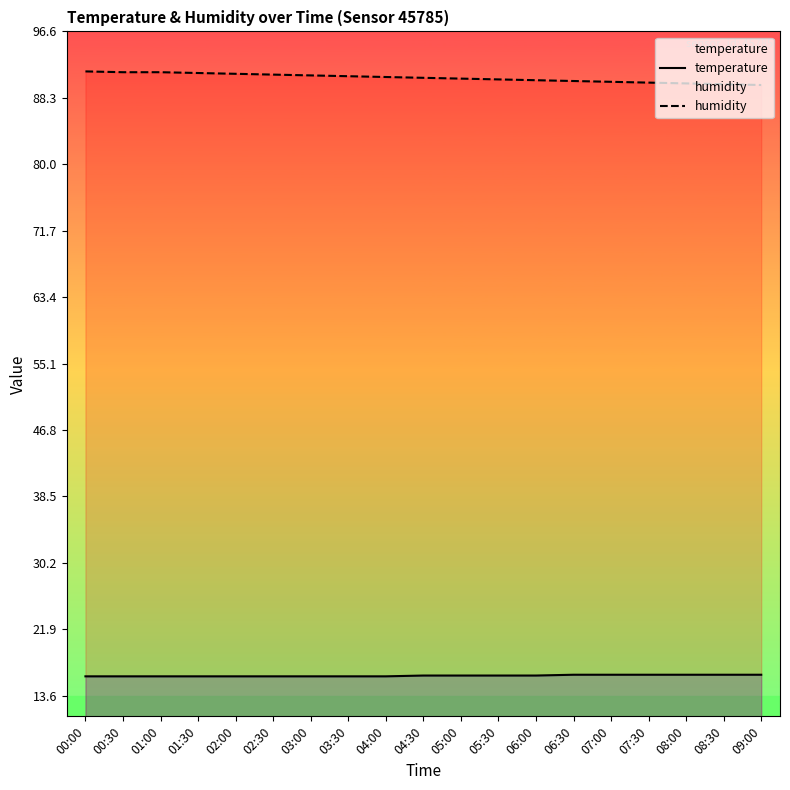

List the labels in order of humidity value, smallest first.

09:00, 08:30, 08:00, 07:30, 07:00, 06:30, 06:00, 05:30, 05:00, 04:30, 04:00, 03:30, 03:00, 02:30, 02:00, 01:30, 00:30, 01:00, 00:00